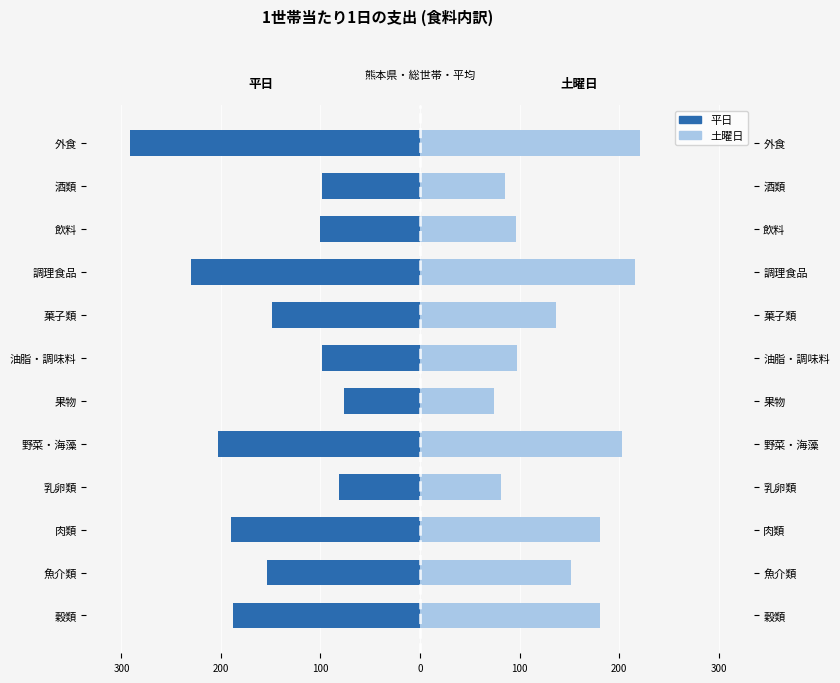

What is the approximate value of 平日 at 乳卵類?

-81.0